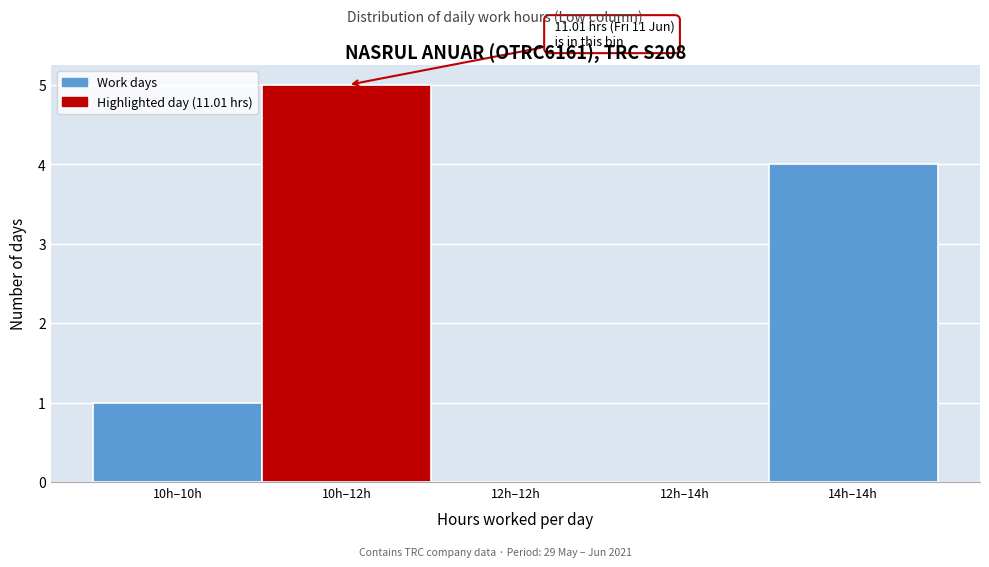

Reading left to right, what are all the values shown in this chart?

10h–10h=1	10h–12h=5	12h–12h=0	12h–14h=0	14h–14h=4